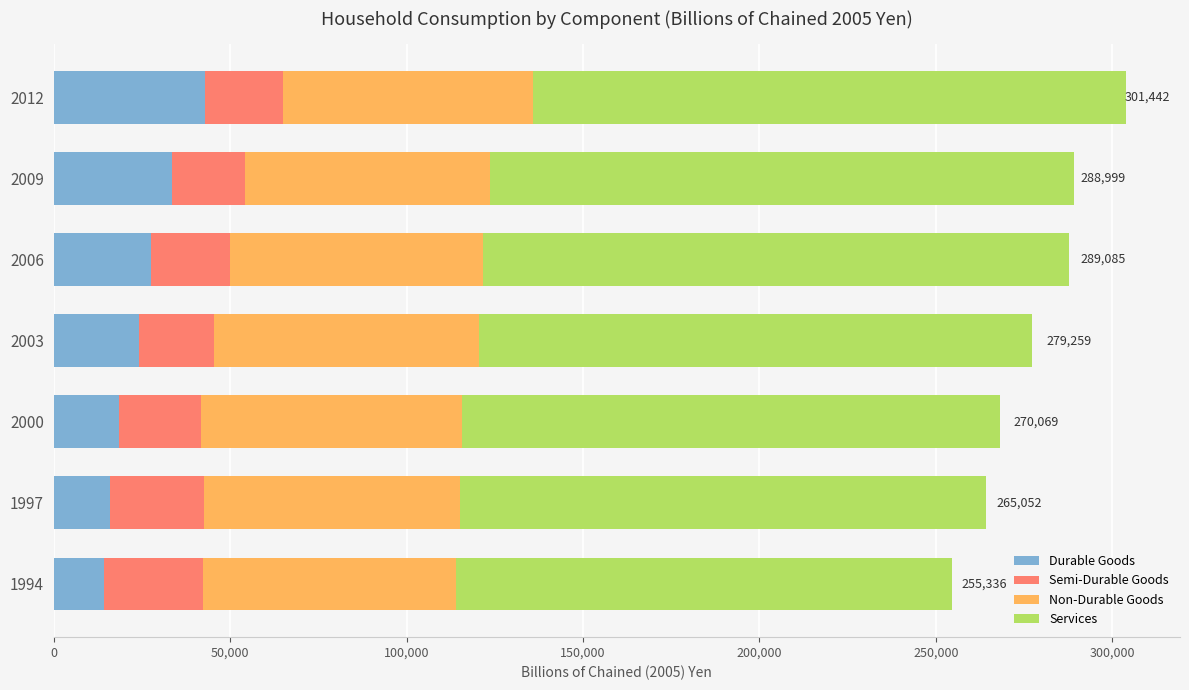

What is the difference between the maximum and minimum values in the Durable Goods series?

28542.5